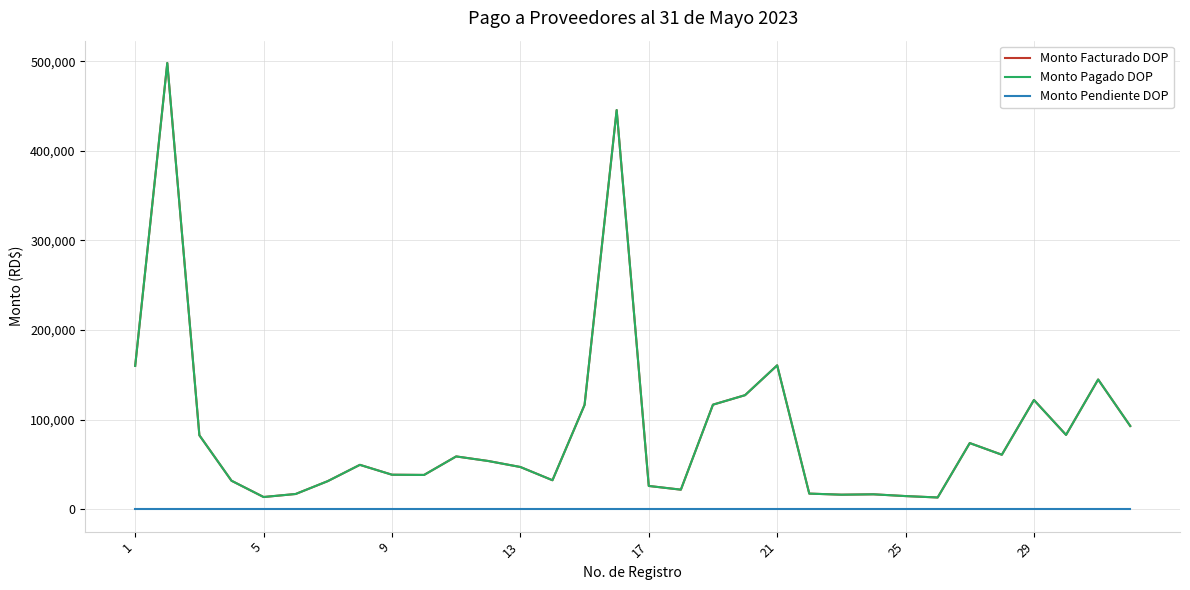

At which label does Monto Pagado DOP first exceed 53898?

1